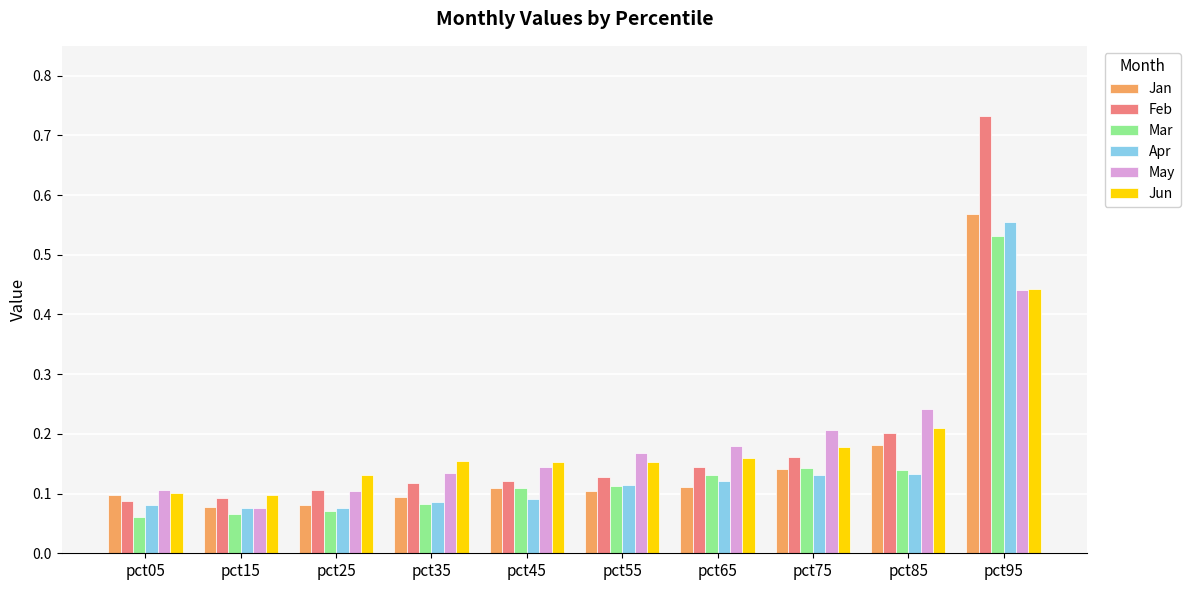

What are all the series names shown in the legend?

Jan, Feb, Mar, Apr, May, Jun